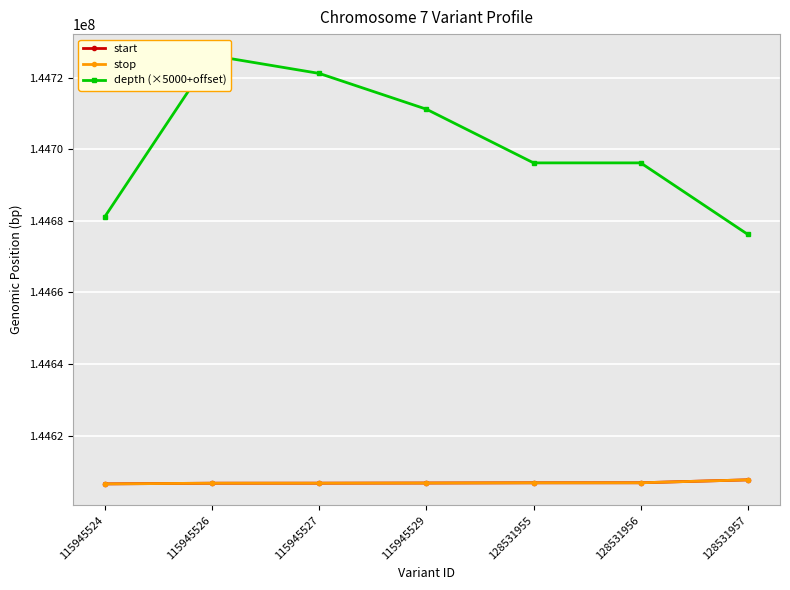

What is the average value of the depth (×5000+offset) series?

144701200